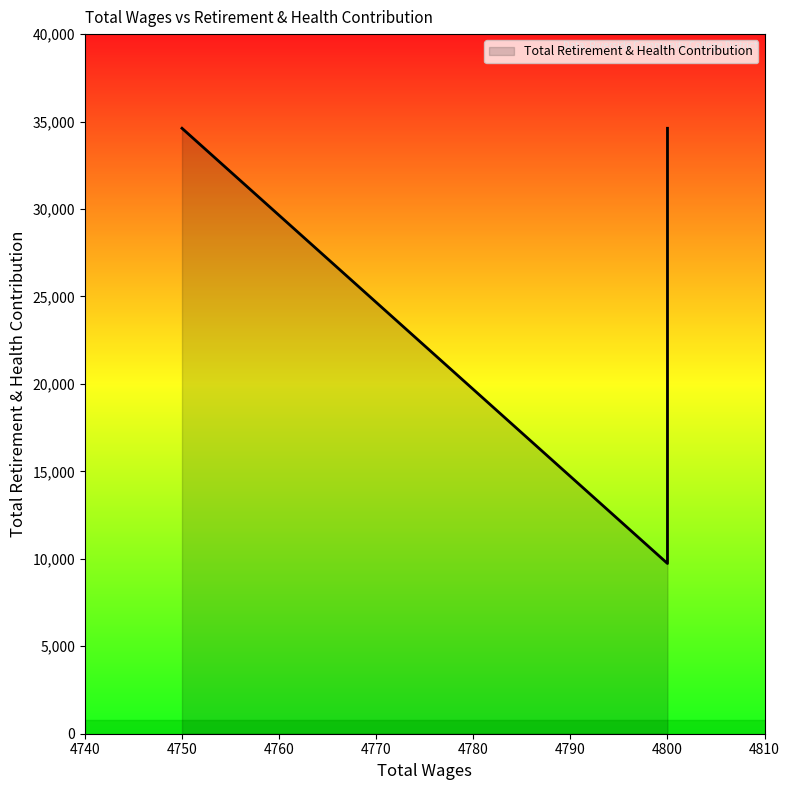

Between 4800.0 and 4800.0, which is larger?

4800.0